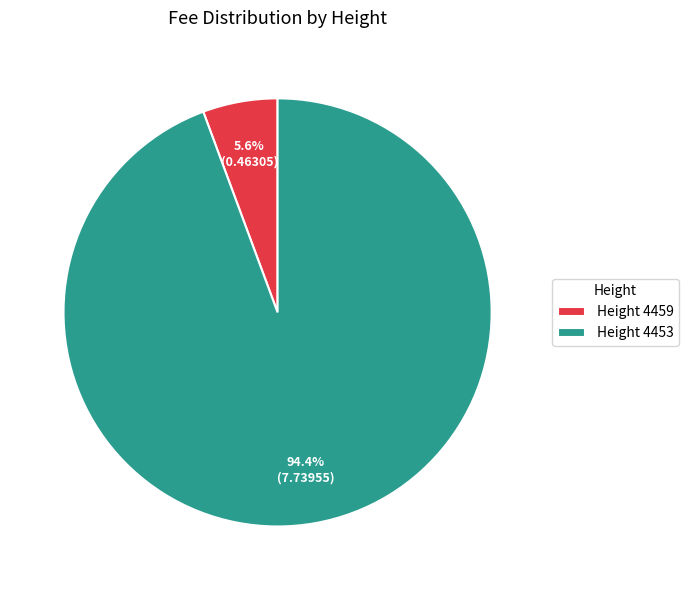

Which category has the biggest portion of the pie?

Height 4453